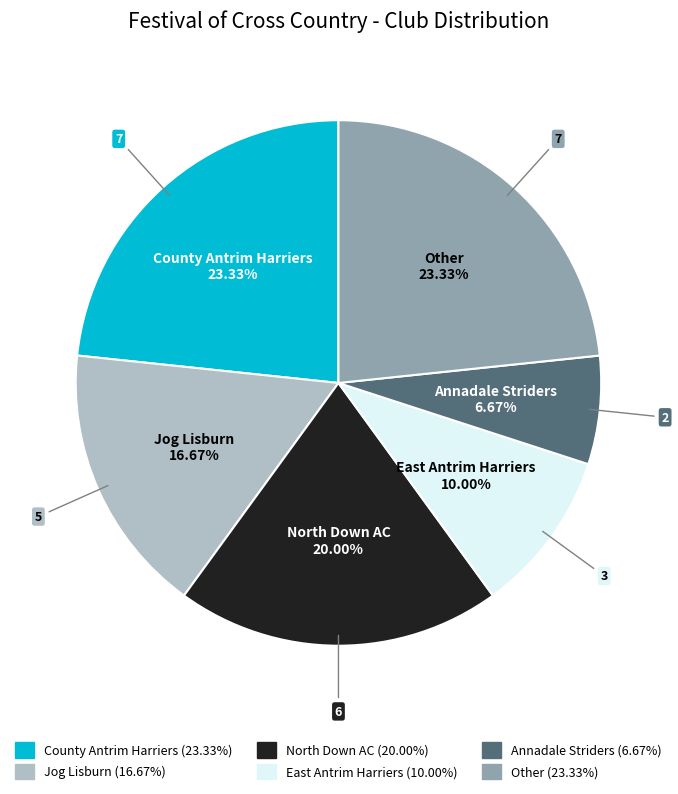

Is it true that Other is 16% of the pie?

False